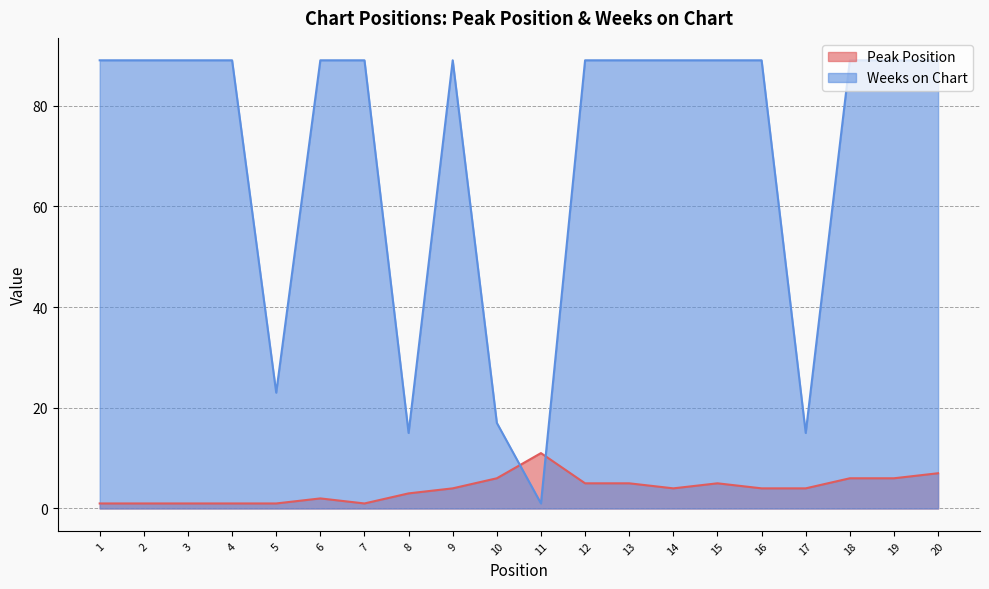

Where is the first local minimum for Peak Position?

7